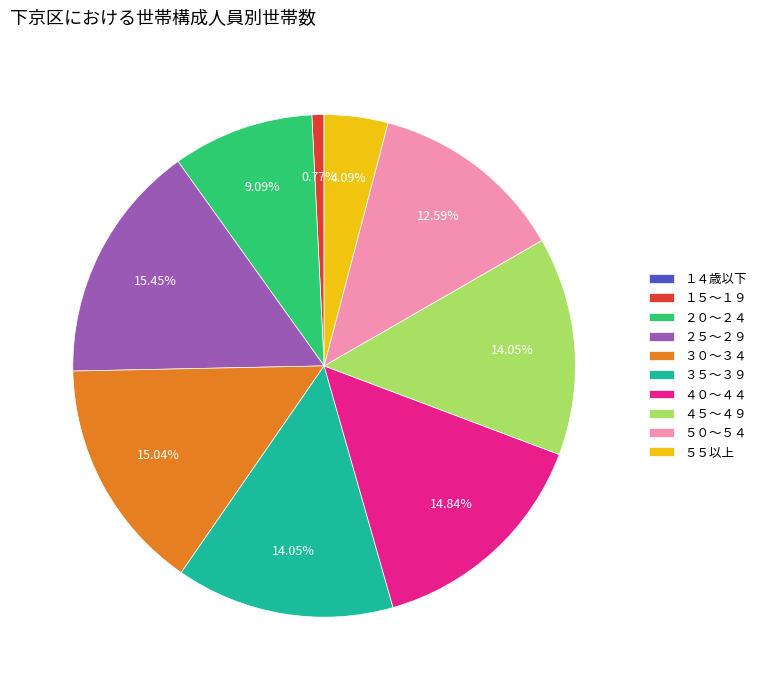

Combined, do ５５以上 and ３５～３９ account for over 50%?

No